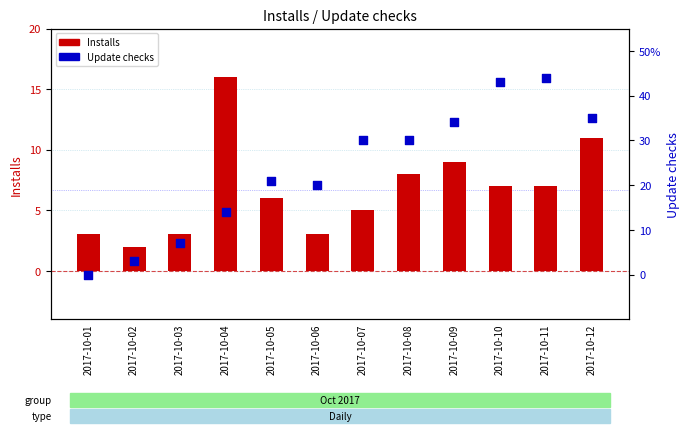

At how many categories does at least one series exceed 23?

6